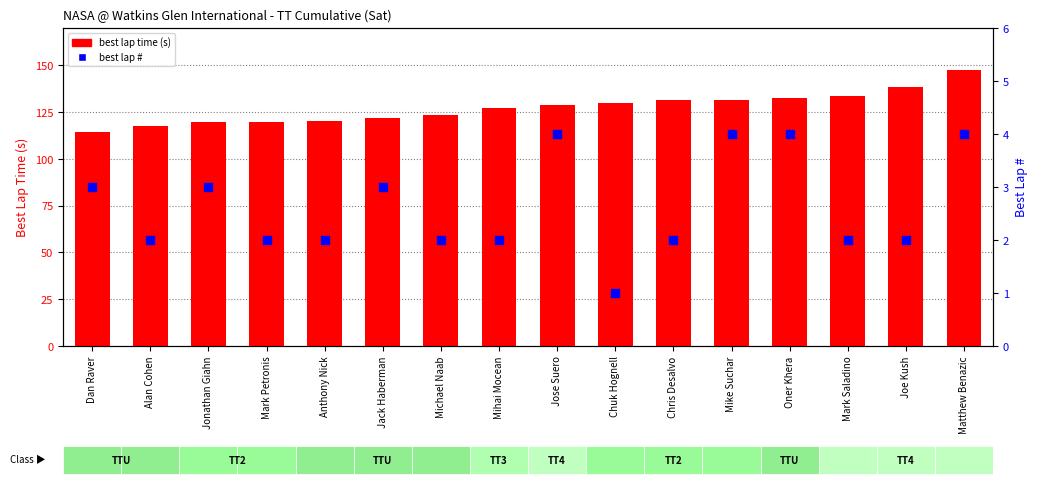

Which series has the largest total across all categories?

best lap time (s)